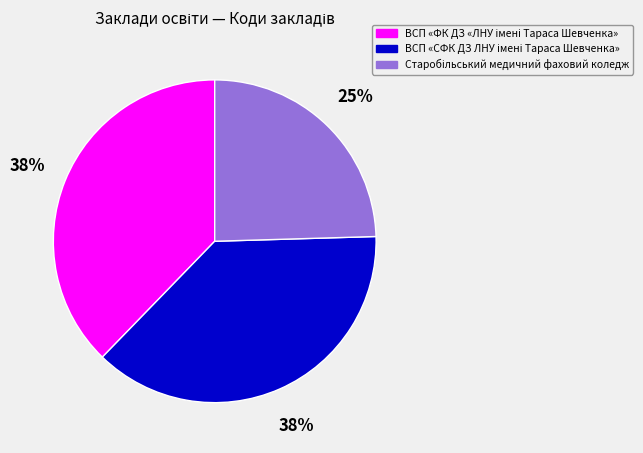

Is there any slice that represents more than half of the pie?

No